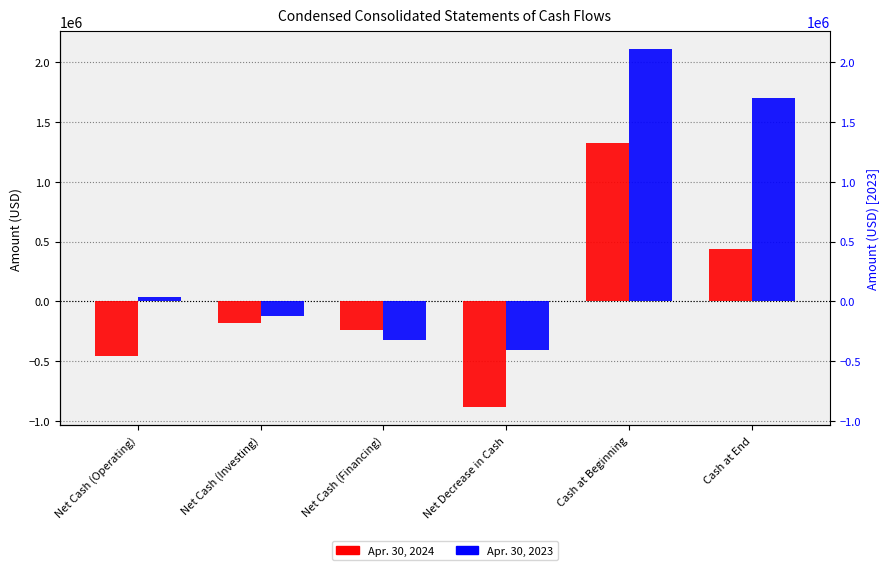

The value of Apr. 30, 2024 at Cash at Beginning is 1325368. True or false?

True